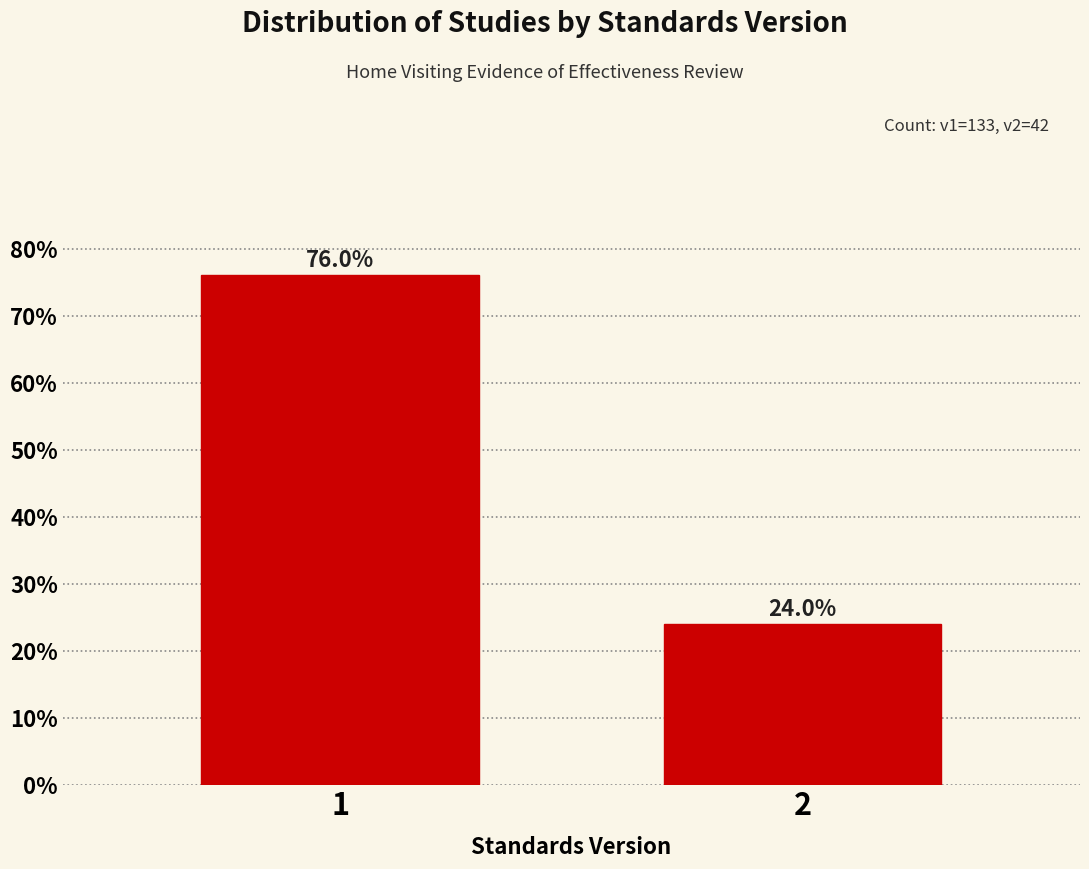

Reading left to right, what are all the values shown in this chart?

1=76	2=24